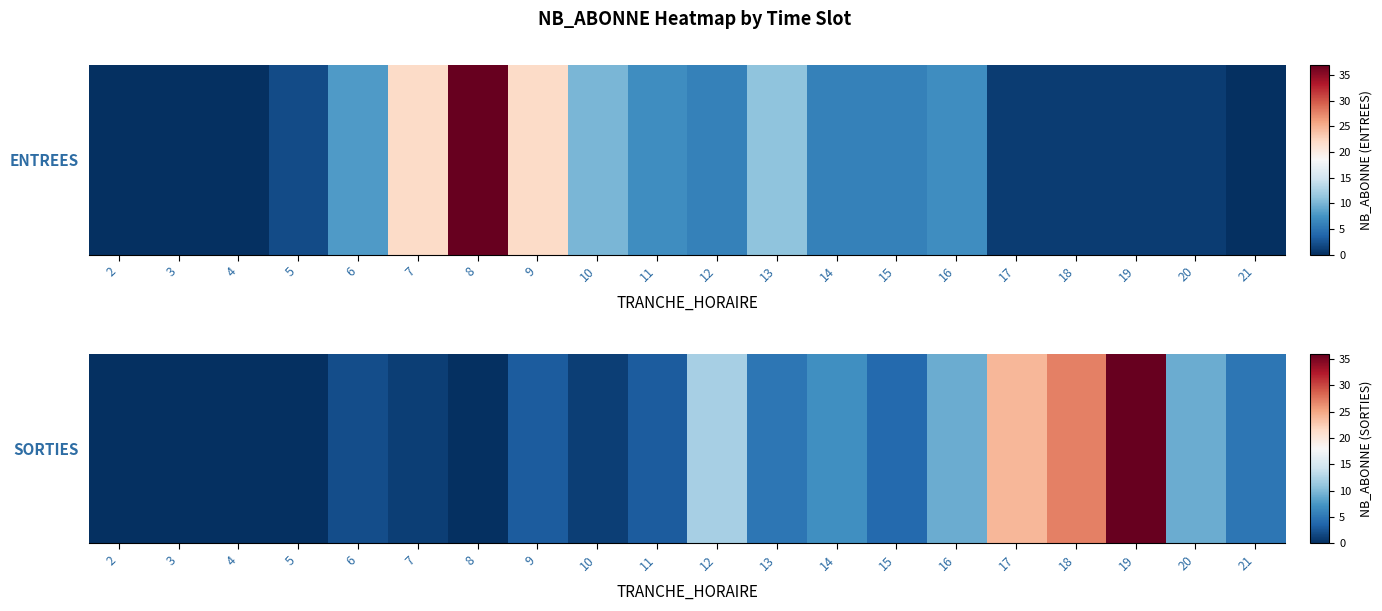

Count the number of categories in the chart.

20